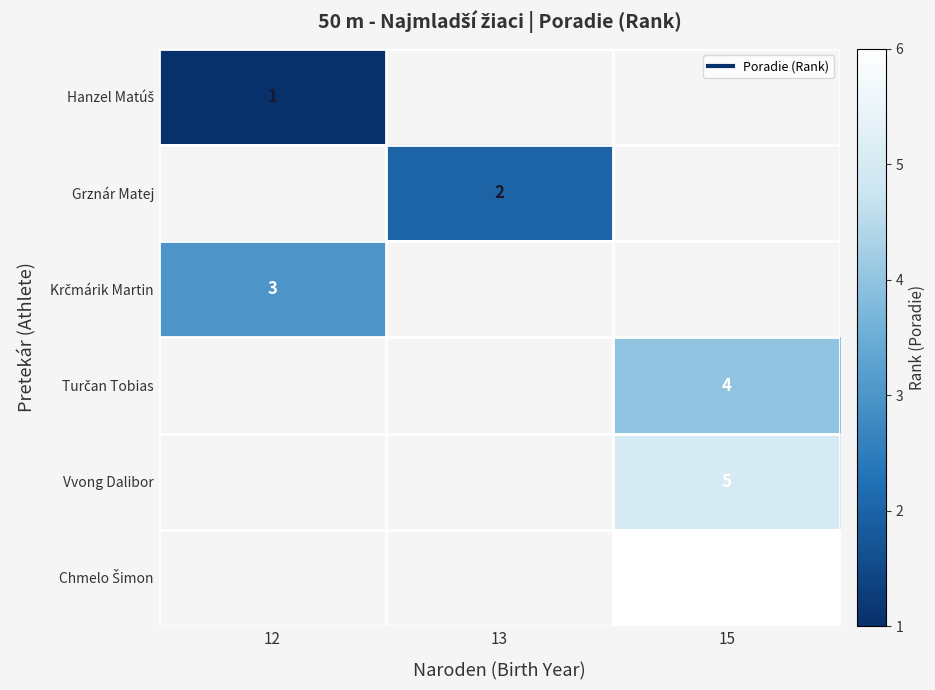

Which has a higher value, 15 or 13?

13